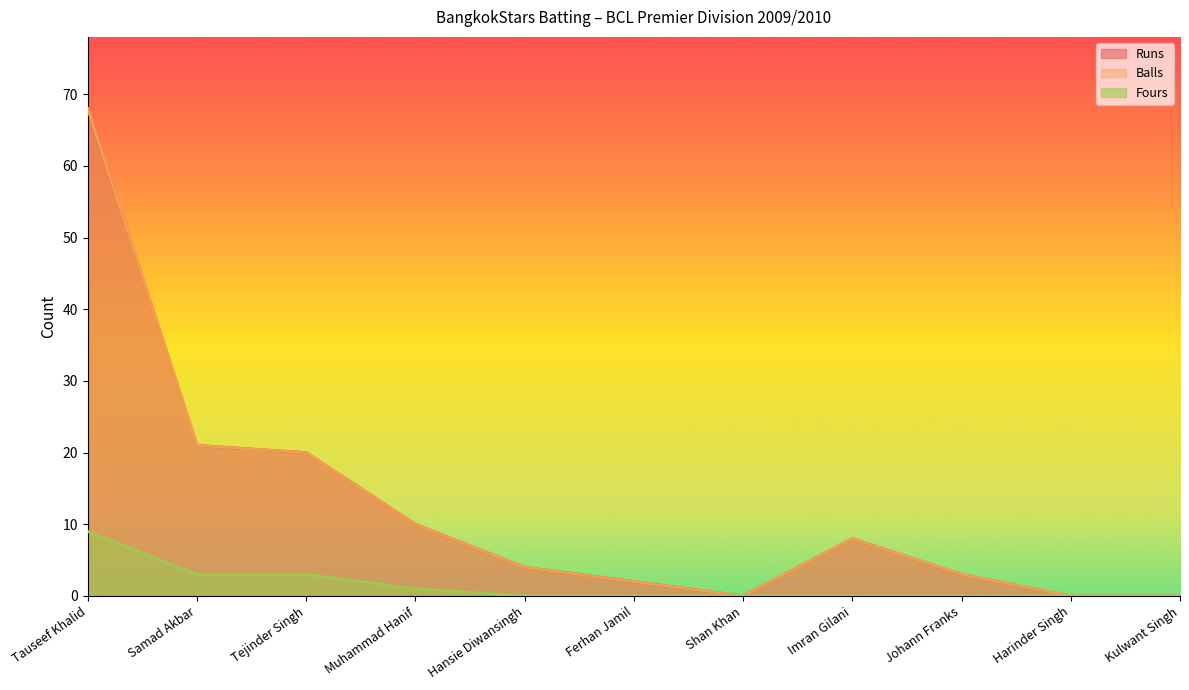

At which label is Runs closest to 34?

Samad Akbar